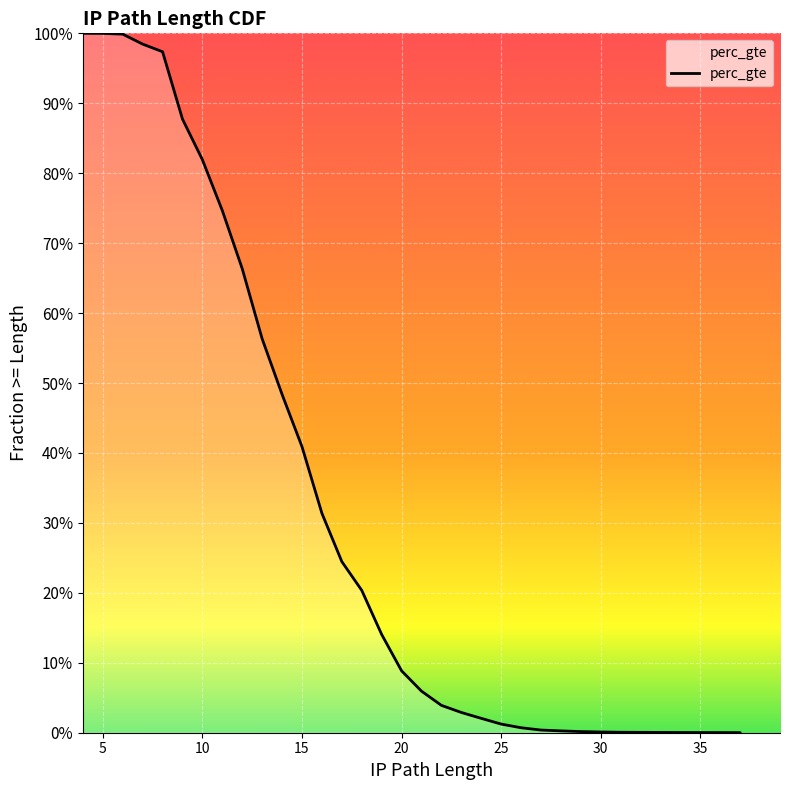

How many values are above zero?

31